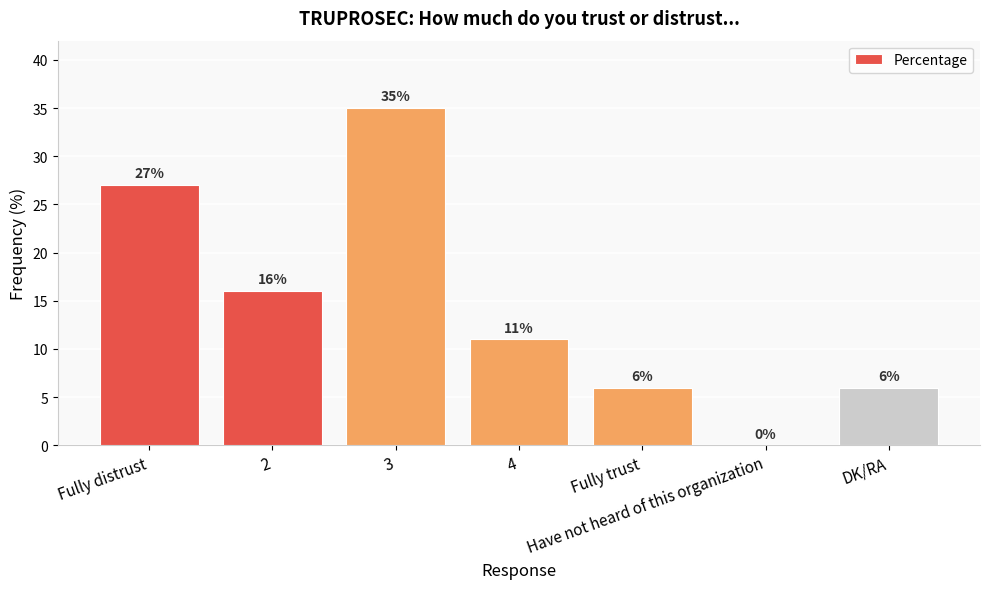

How many values are between 6 and 27?

5